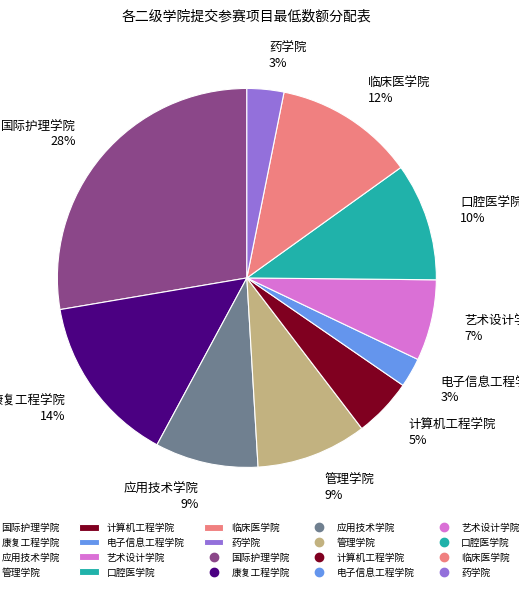

The 口腔医学院 slice represents 10% of the pie. True or false?

True